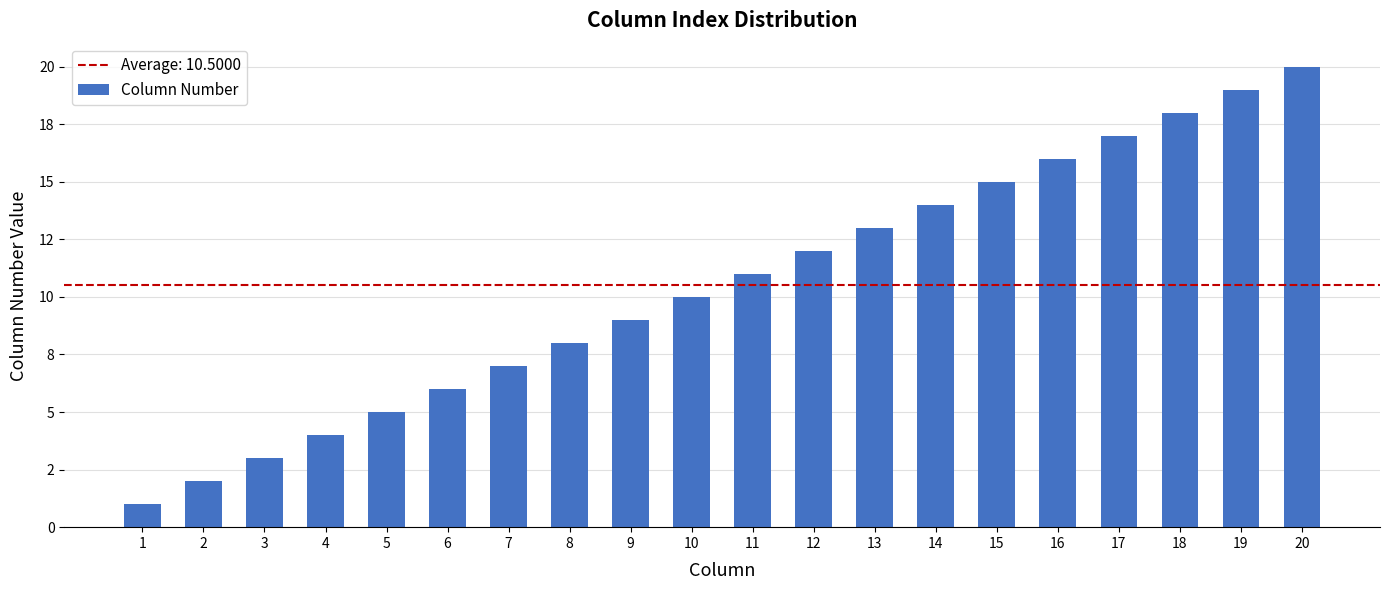

Is it true that the value at 18 is 18?

True